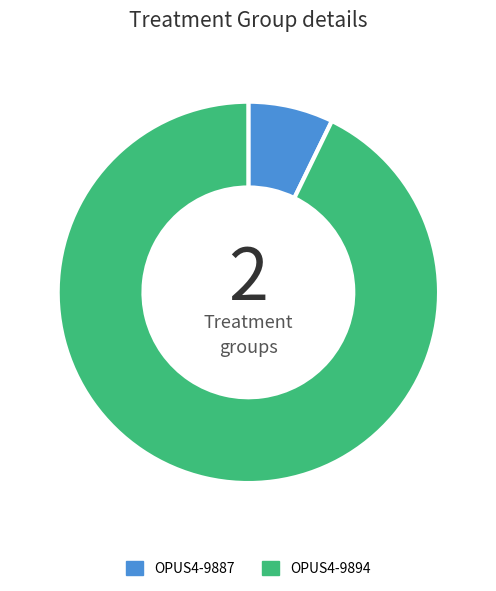

The OPUS4-9887 slice represents 7% of the pie. True or false?

True